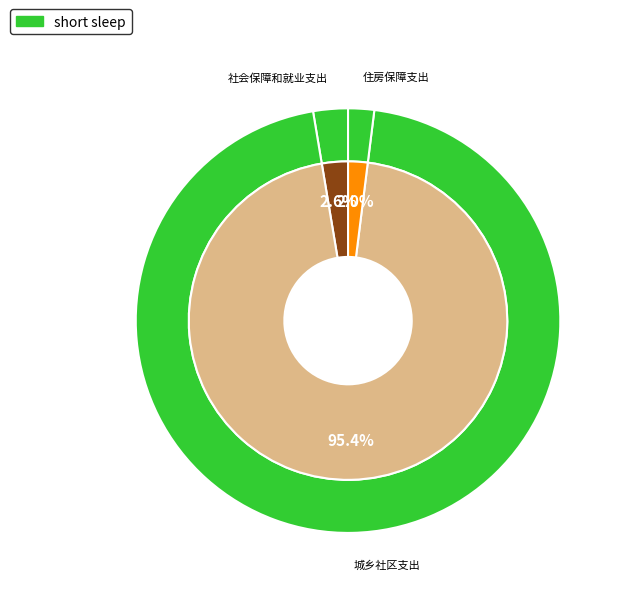

To the nearest percent, what percentage of the pie is 城乡社区支出?

95%